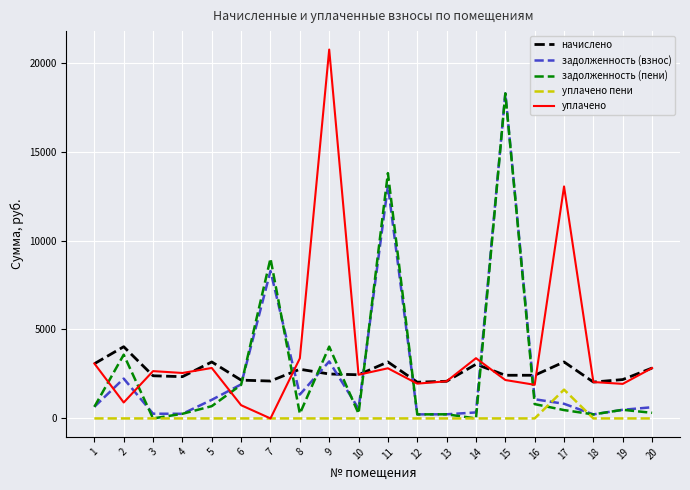

How many values in уплачено are above zero?

19